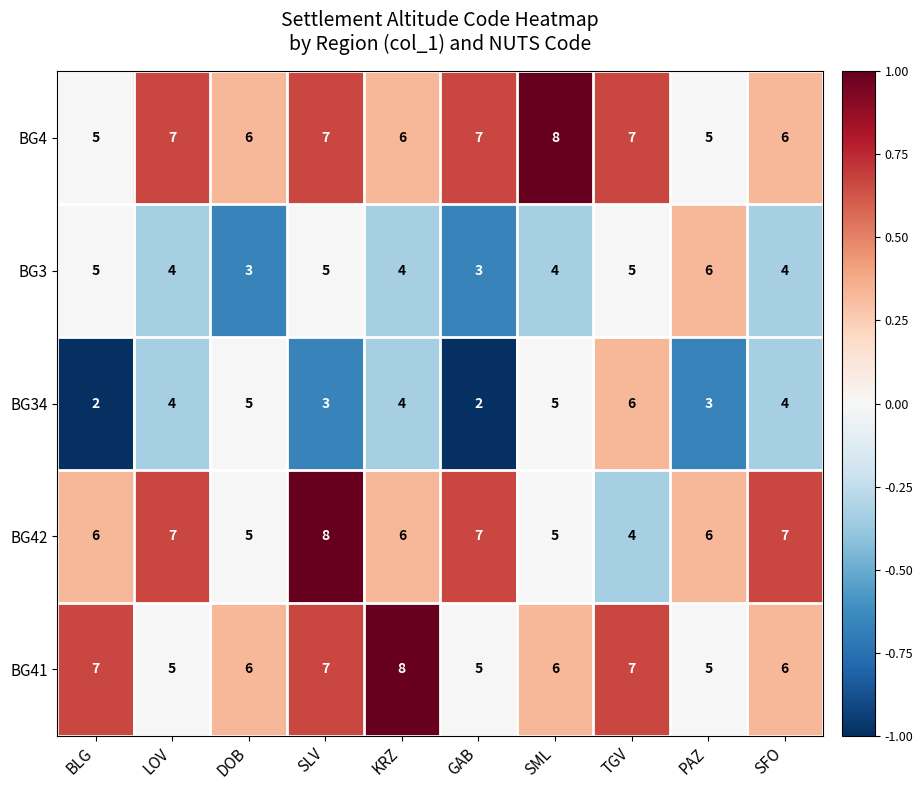

Read the BG34 value at SFO.

4